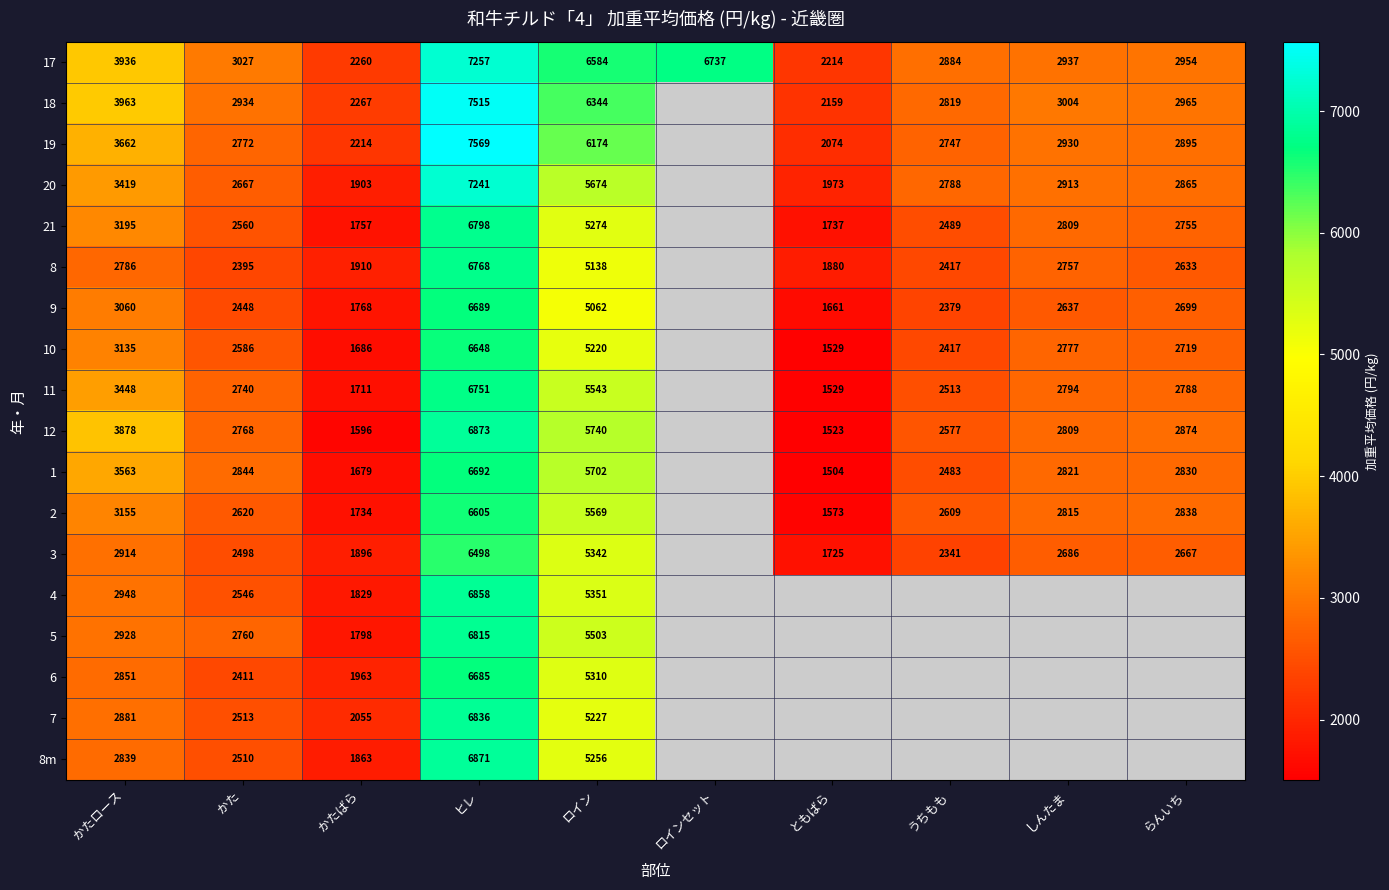

True or false: 10 has a value of 4133.4 at かた.

False